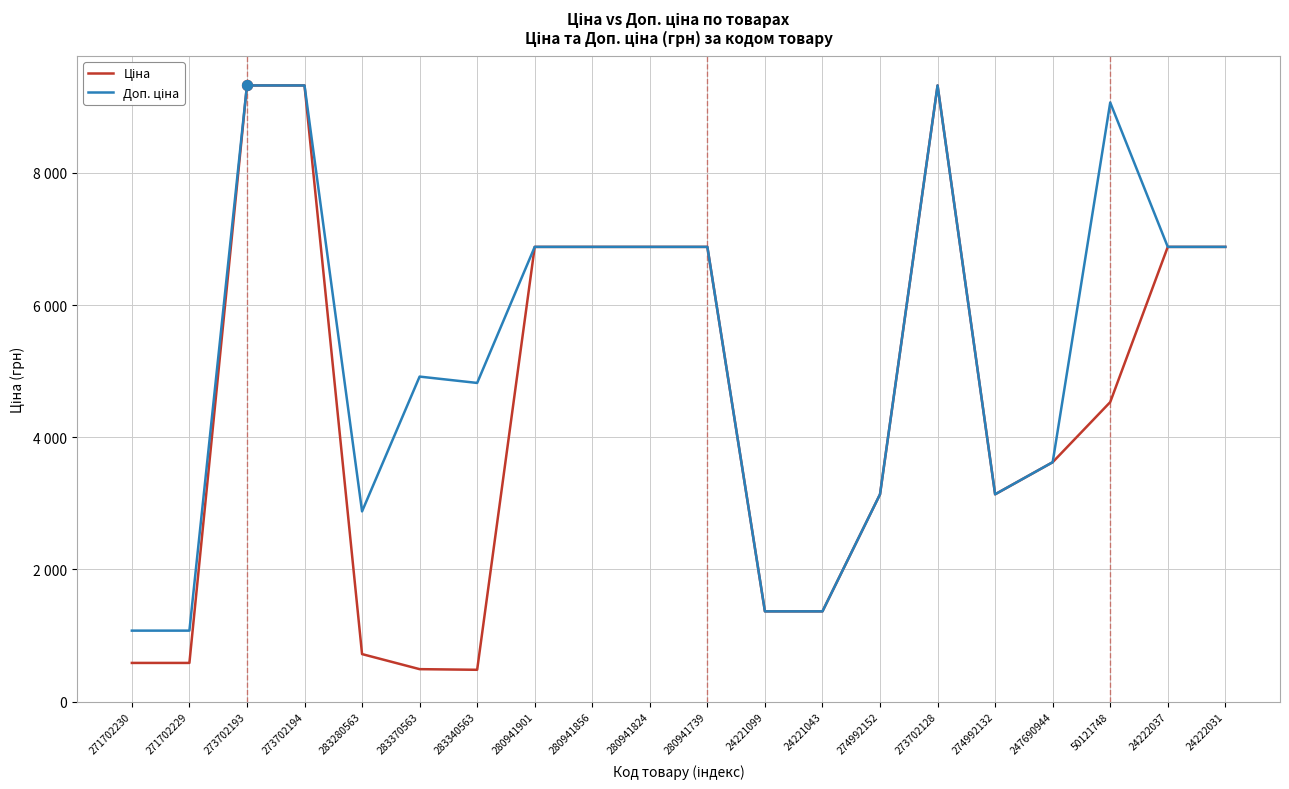

At how many categories does at least one series exceed 1652?

16